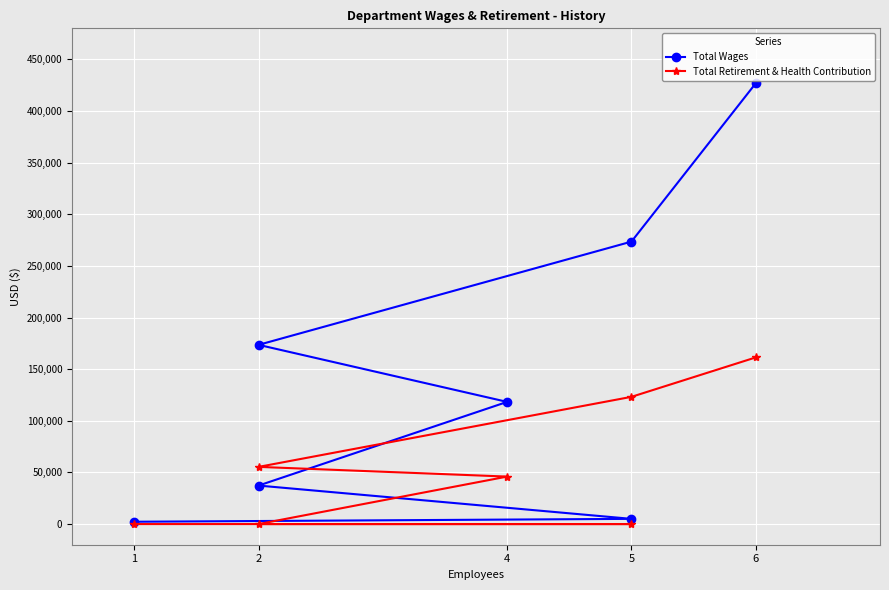

True or false: Total Wages and Total Retirement & Health Contribution cross at least once.

False